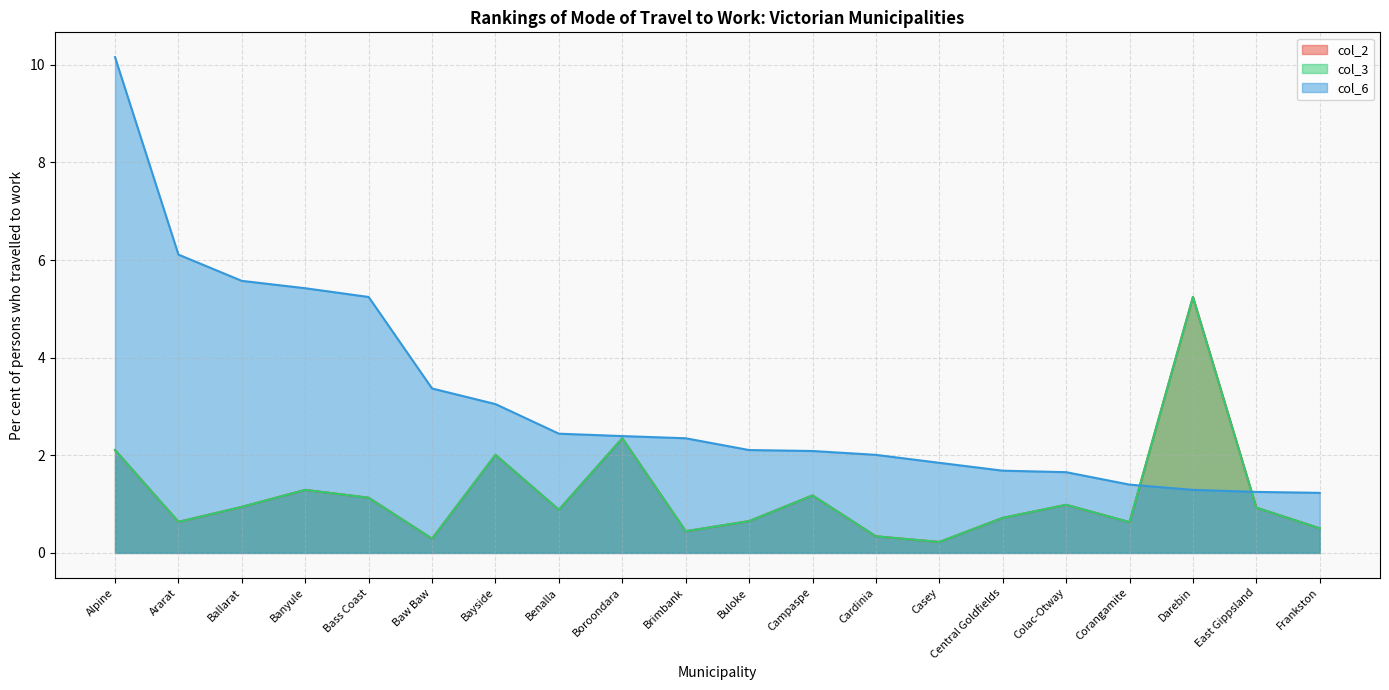

What position from the right is Campaspe?

9